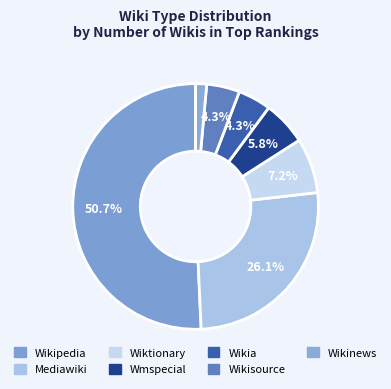

How many segments does this pie chart have?

7